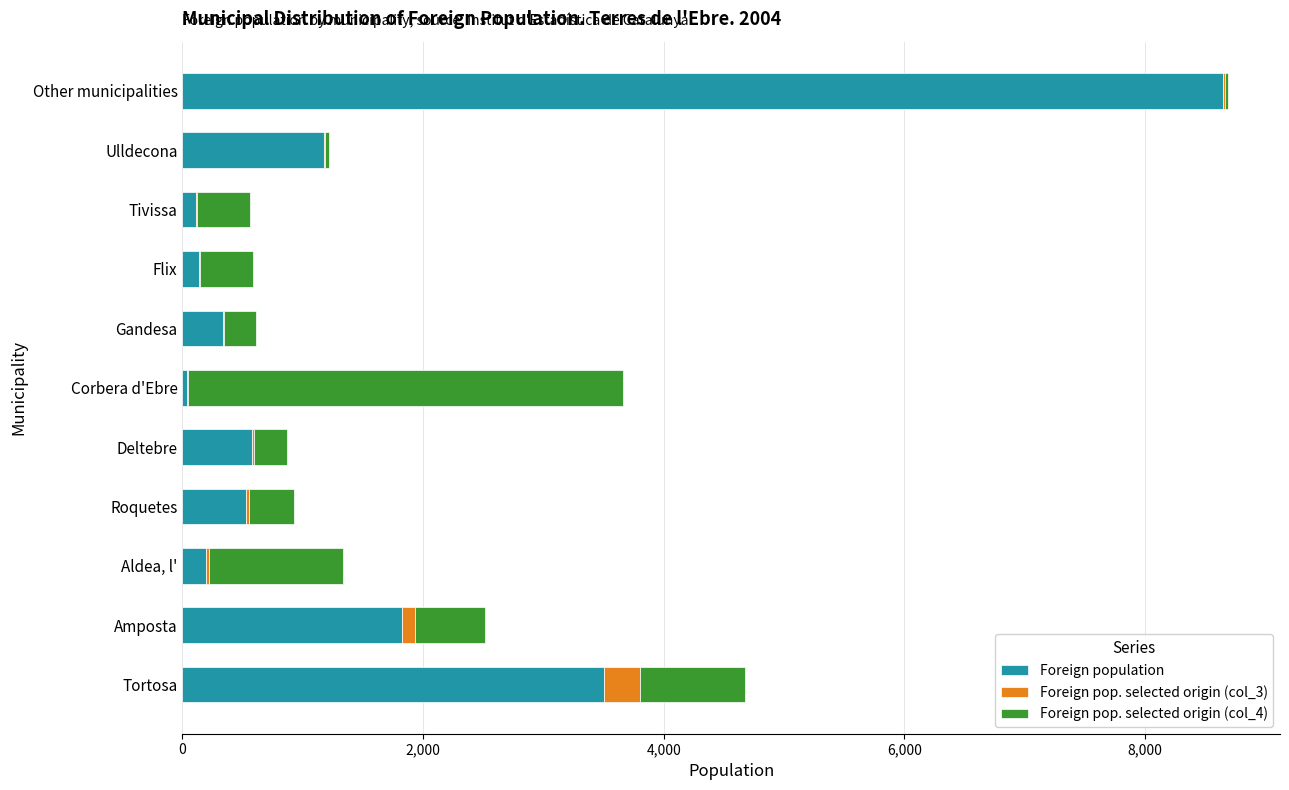

Count the number of data series in this chart.

3